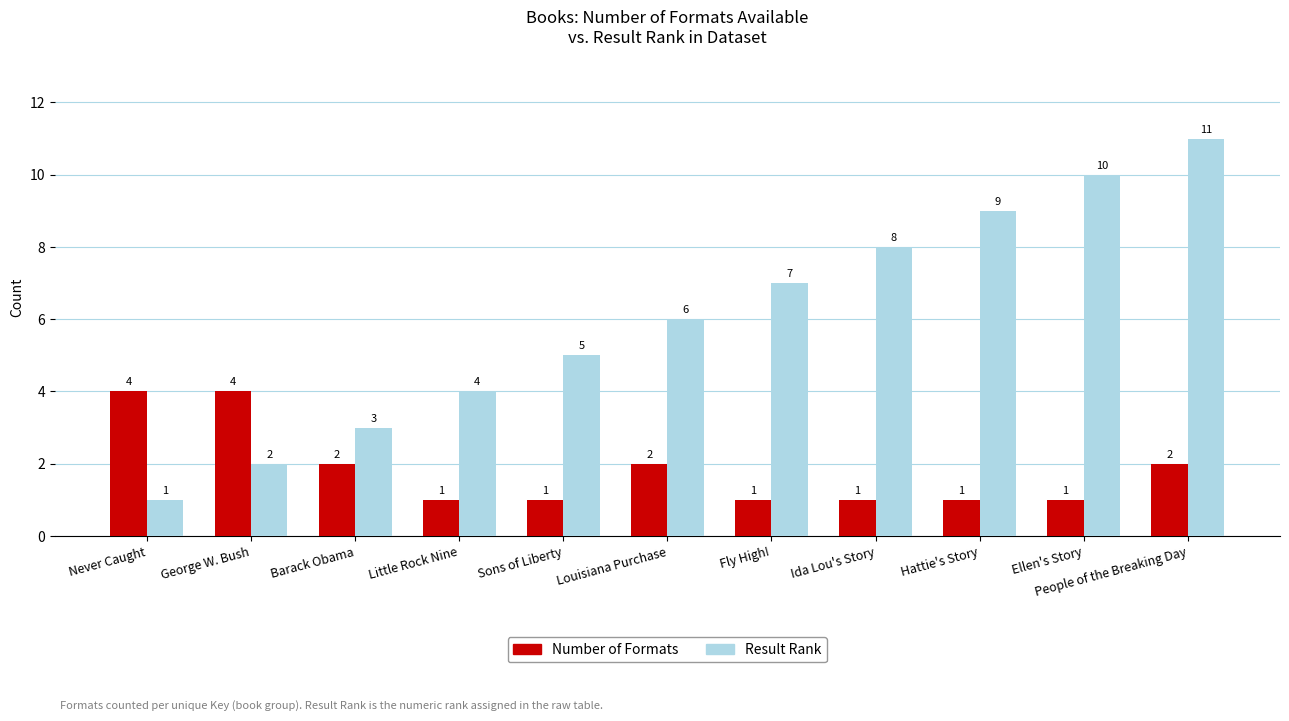

The value of Number of Formats at Hattie's Story is 1. True or false?

True